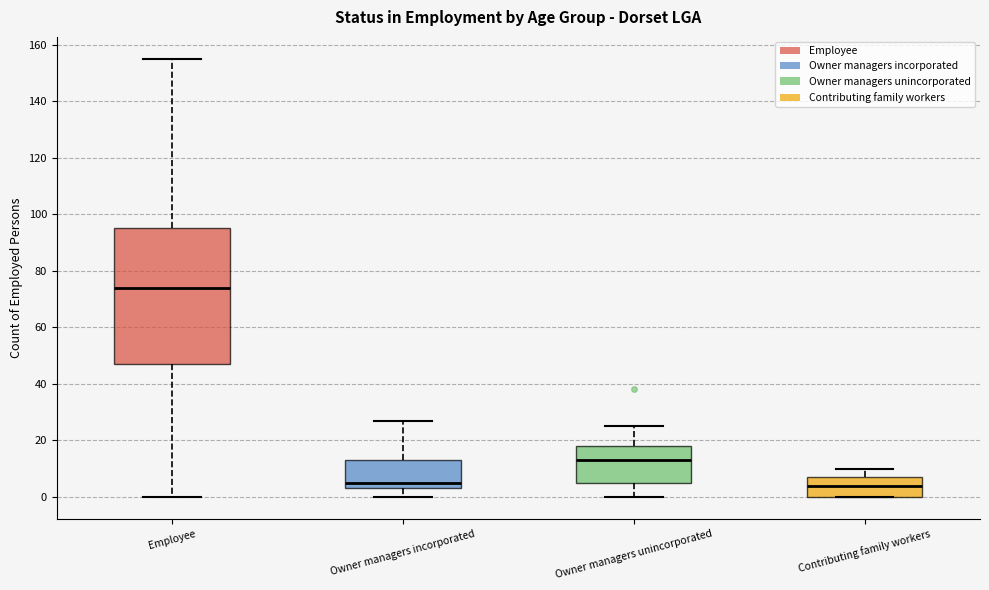

Where is the upper edge of the box for Owner managers unincorporated on the y-axis? The values are not printed on the chart, so give them approximately, as read against the axis.

18